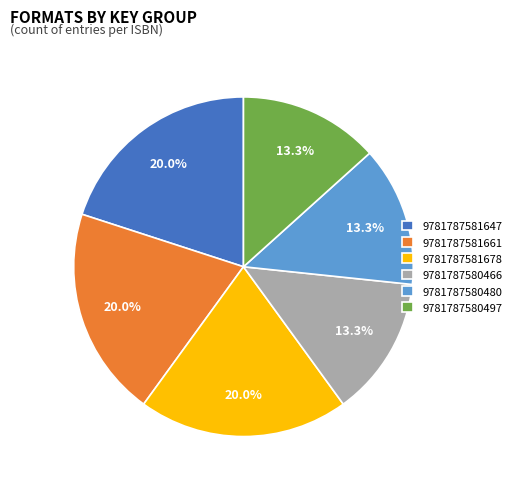

To the nearest percent, what portion does 9781787580497 represent?

13%